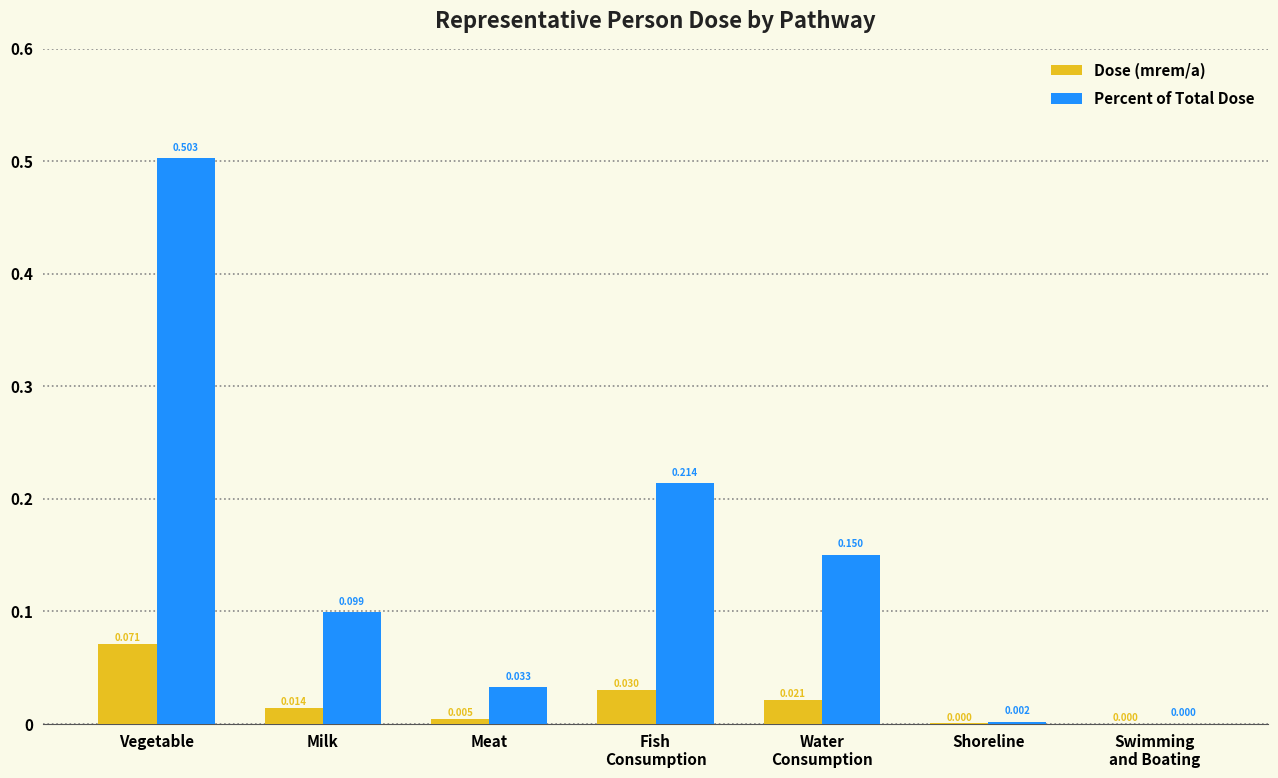

How many groups of bars are there?

7